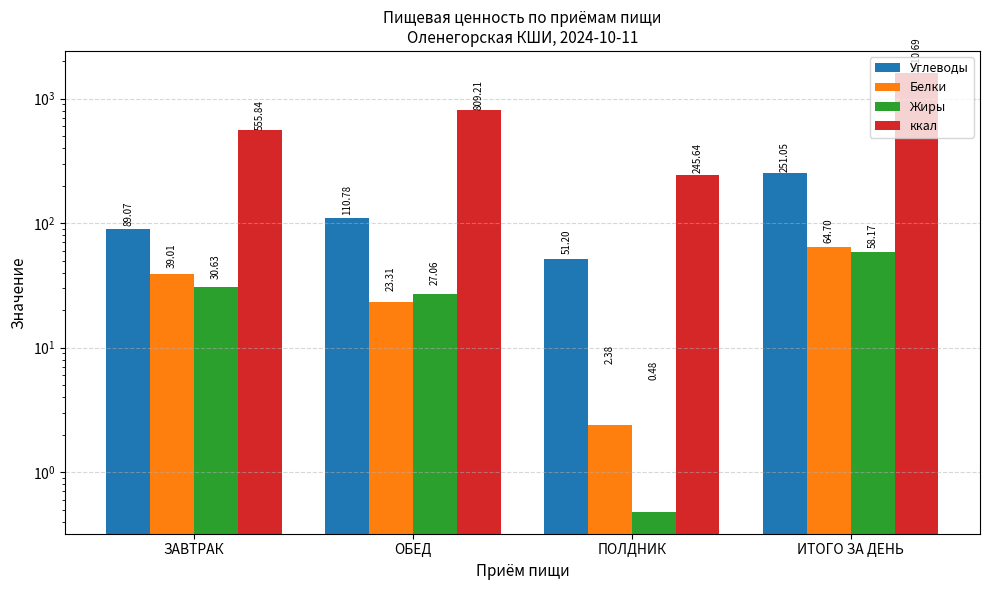

Between ОБЕД and ПОЛДНИК, which series saw the biggest shift?

ккал